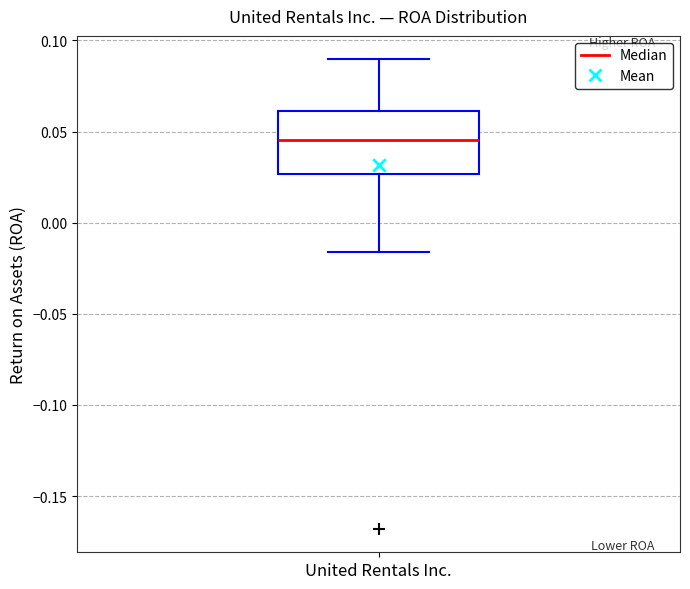

Read this box plot against the y-axis: the position of the median line, the range covered by the box, and the ends of both whiskers. The values are not printed on the chart, so give them approximately, as read against the axis.

median 0.045, box 0.025 to 0.060, whiskers -0.015 to 0.090